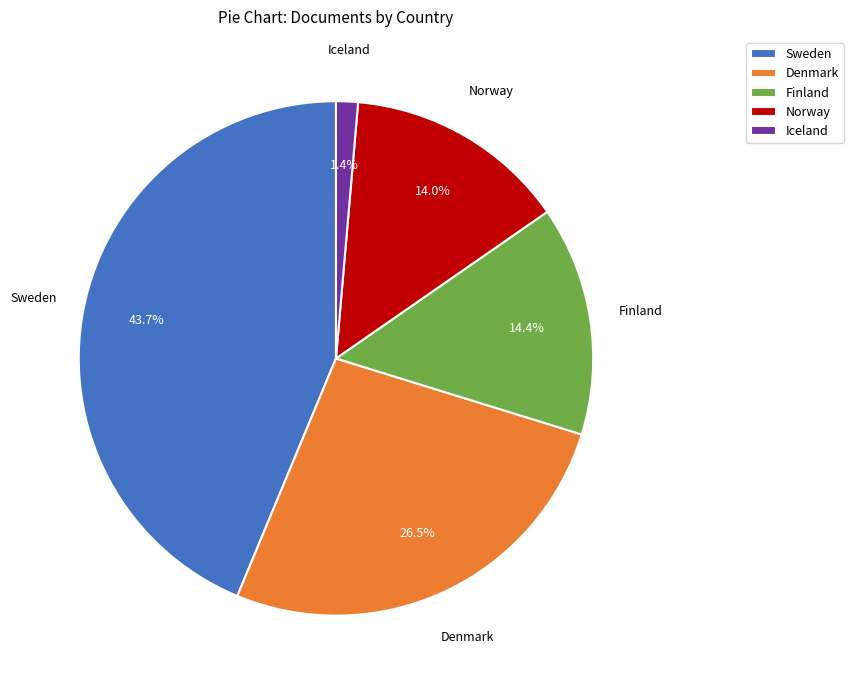

How much of the chart is everything except Finland?

85.6%